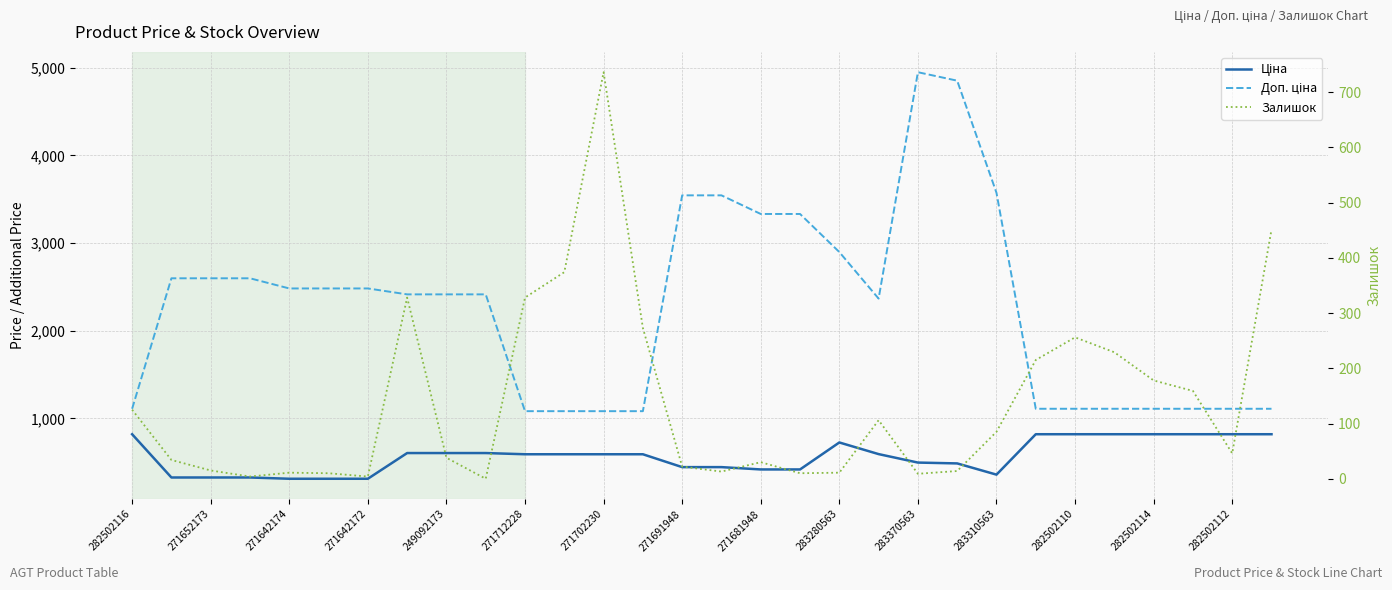

List the series in order of their peak value, highest first.

Доп. ціна, Ціна, Залишок